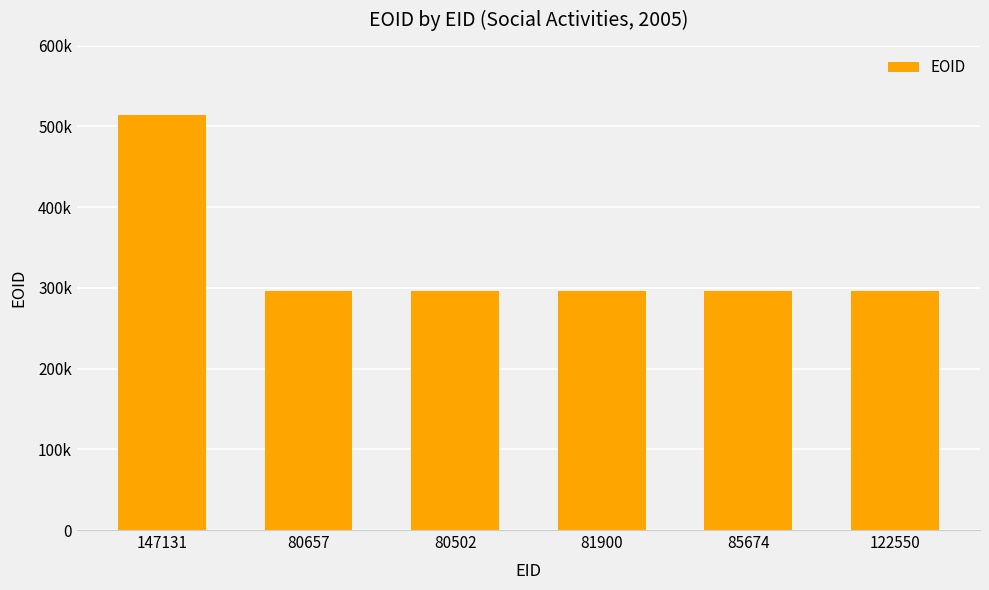

Reading left to right, extract all data points from this chart.

147131=513900	80657=296408	80502=296416	81900=296417	85674=296418	122550=296419